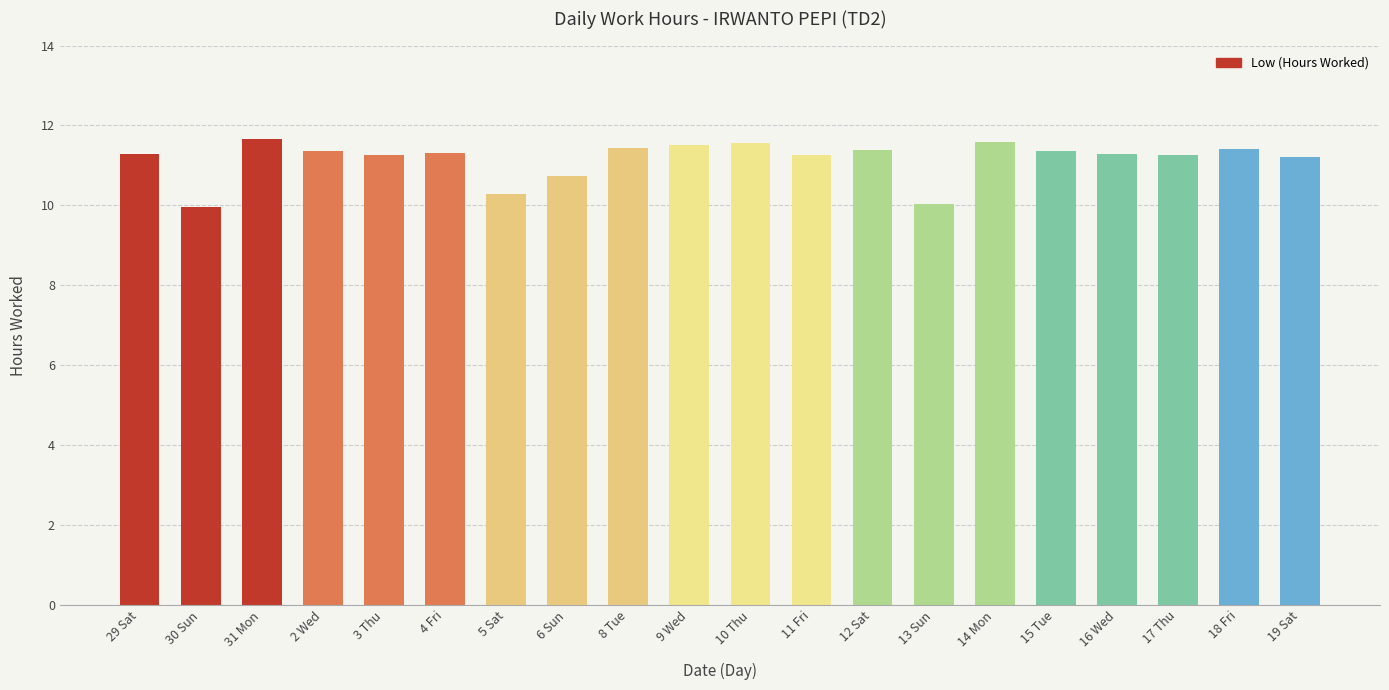

What value does the data have at 11 Fri?

11.3